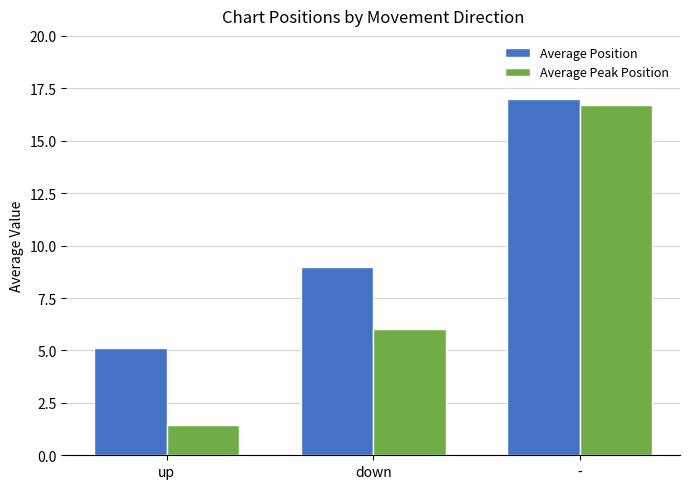

What is the label of the 2nd bar from the left?

down